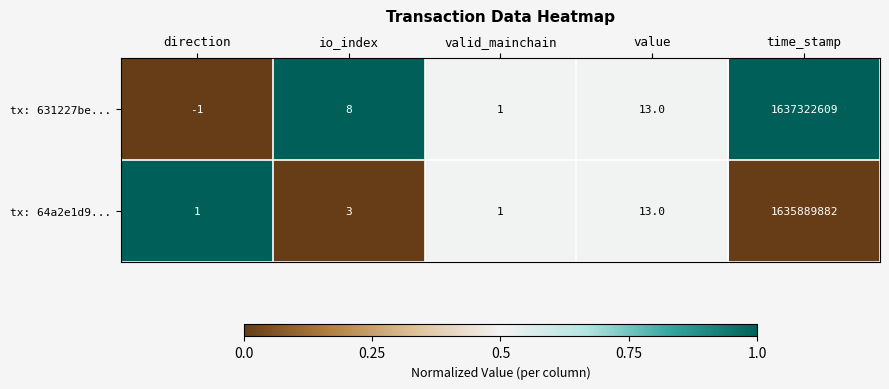

Reading left to right, extract all data points from this chart.

tx: 631227be...: direction=-1	io_index=8	valid_mainchain=1	value=13	time_stamp=1637322609
tx: 64a2e1d9...: direction=1	io_index=3	valid_mainchain=1	value=13	time_stamp=1635889882